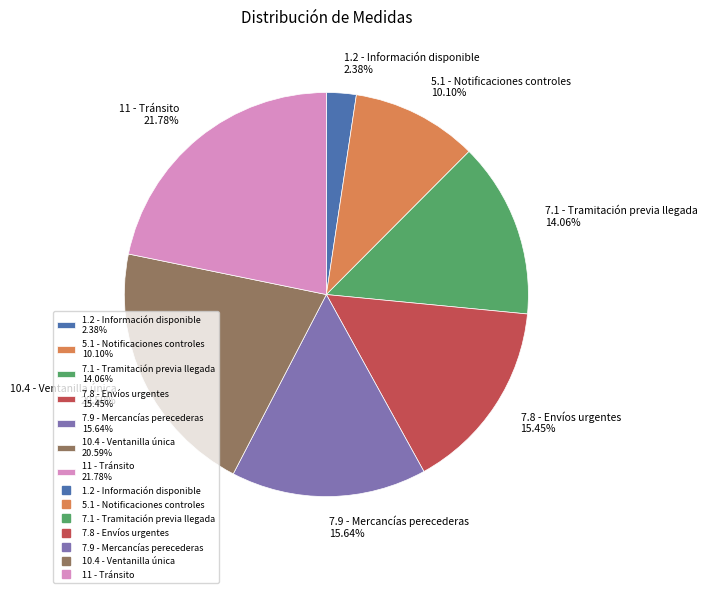

Between 7.9 - Mercancías perecederas and 5.1 - Notificaciones controles, which is larger?

7.9 - Mercancías perecederas